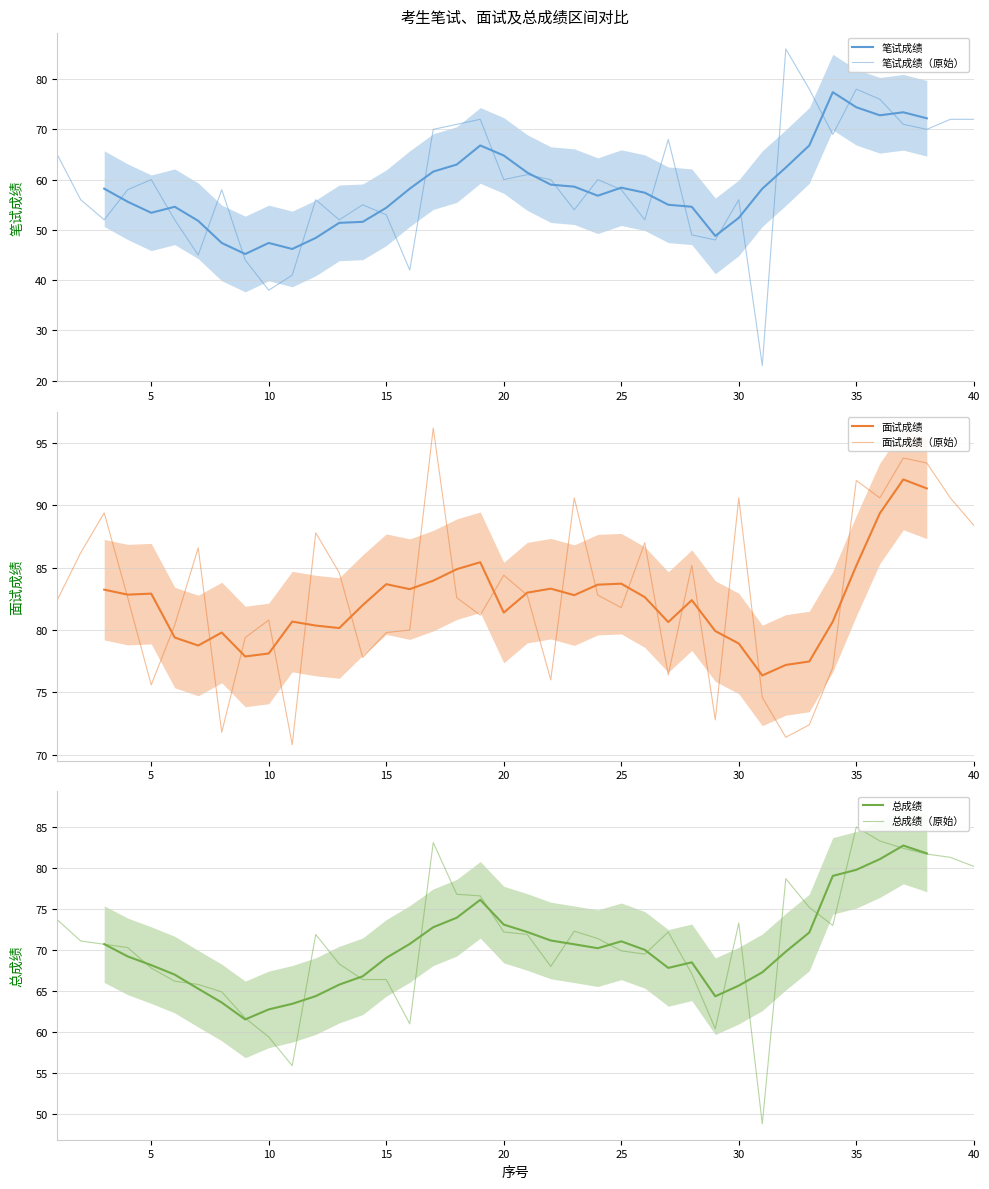

Between 29 and 16, which is larger?

29